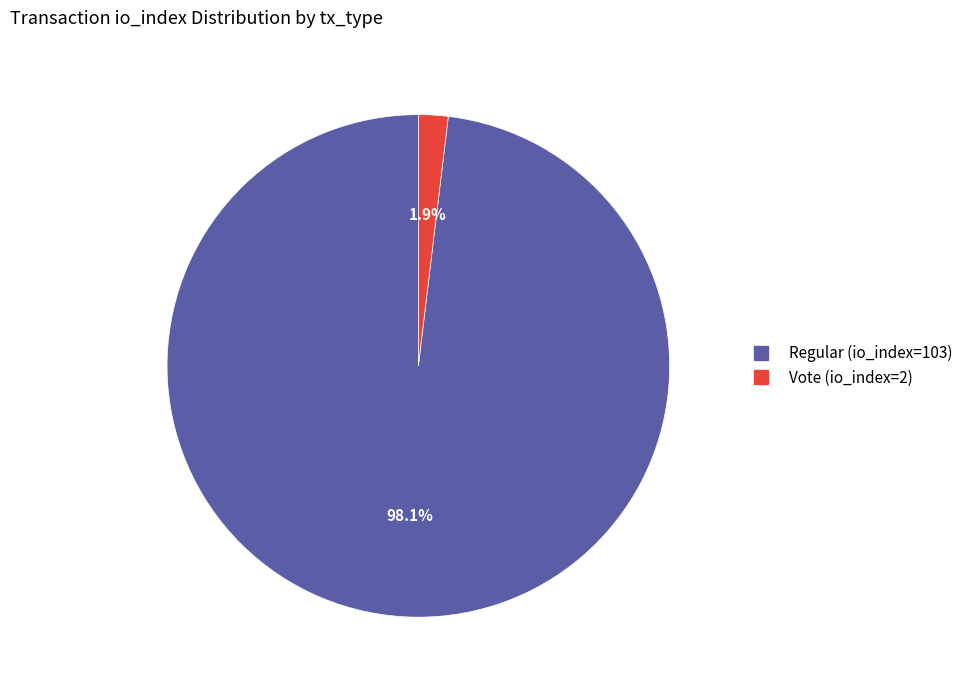

Which slice is the largest?

Regular (io_index=103)